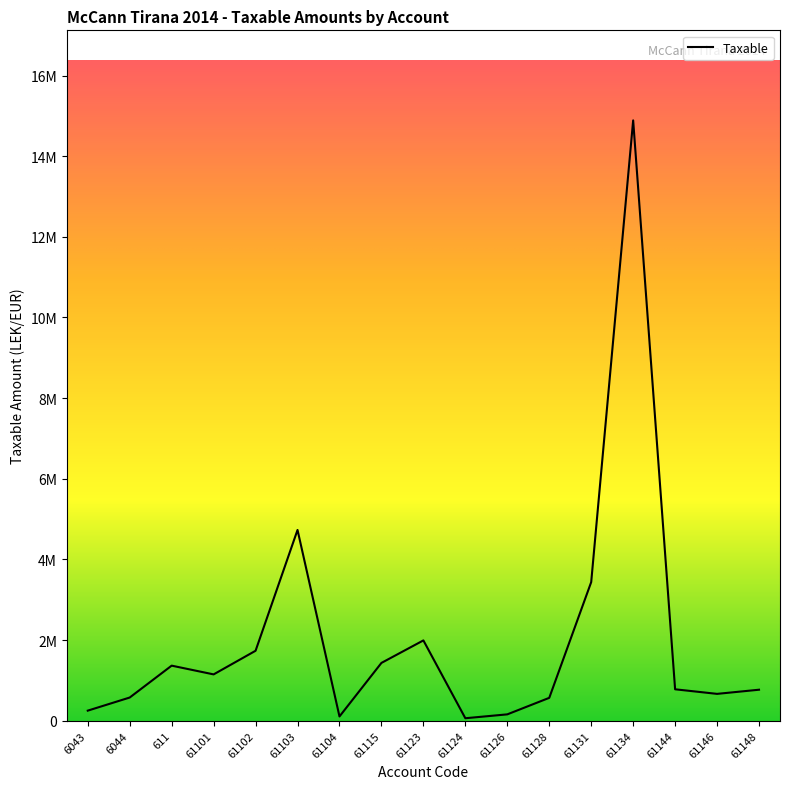

The value at 61103 is 4731146.9. True or false?

True